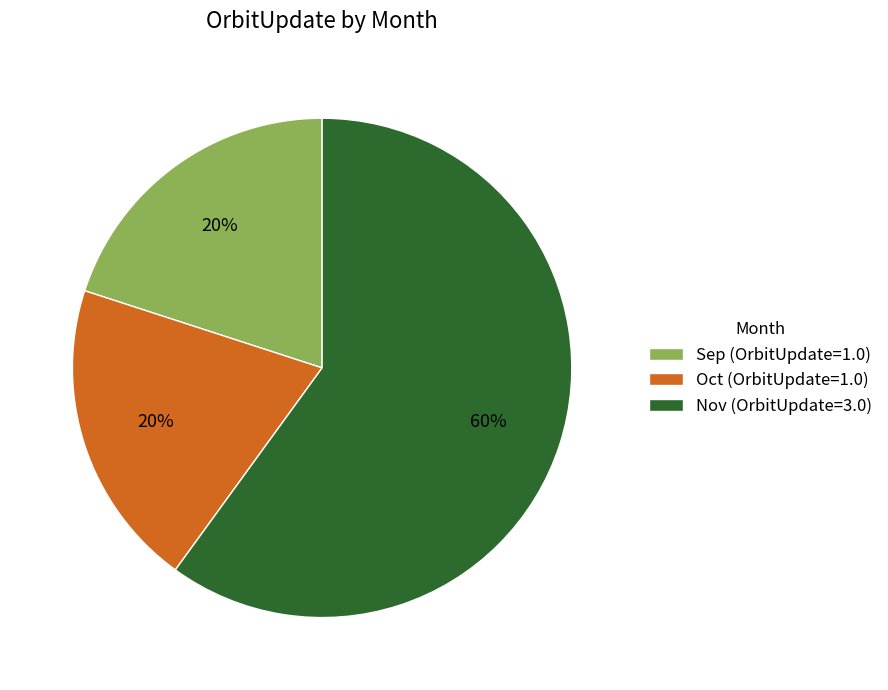

Is there any slice that represents more than half of the pie?

Yes